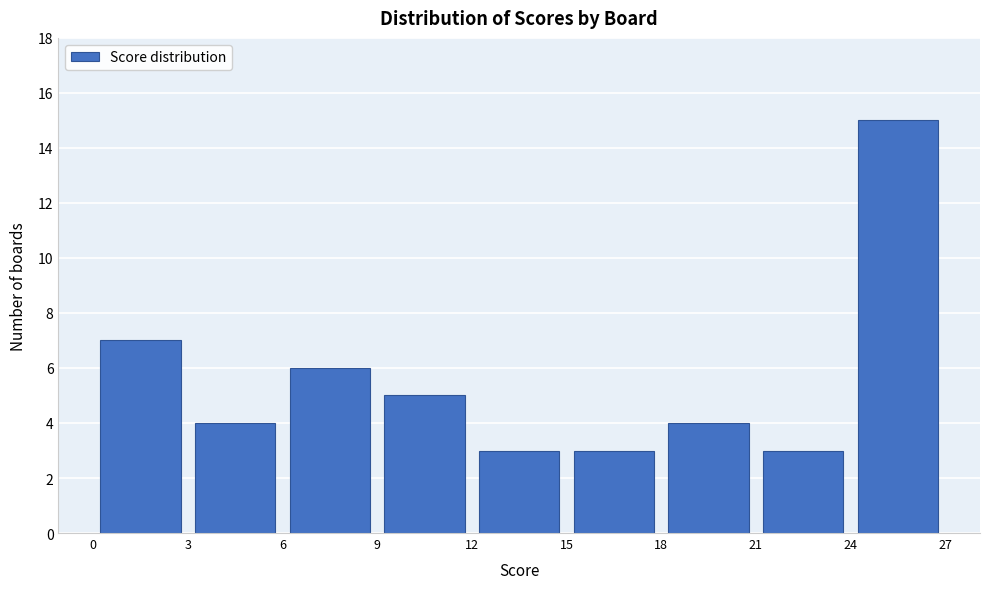

What is the height of the bar covering 0 to 3 on the x-axis? The values are not printed on the chart, so give them approximately, as read against the axis.

7